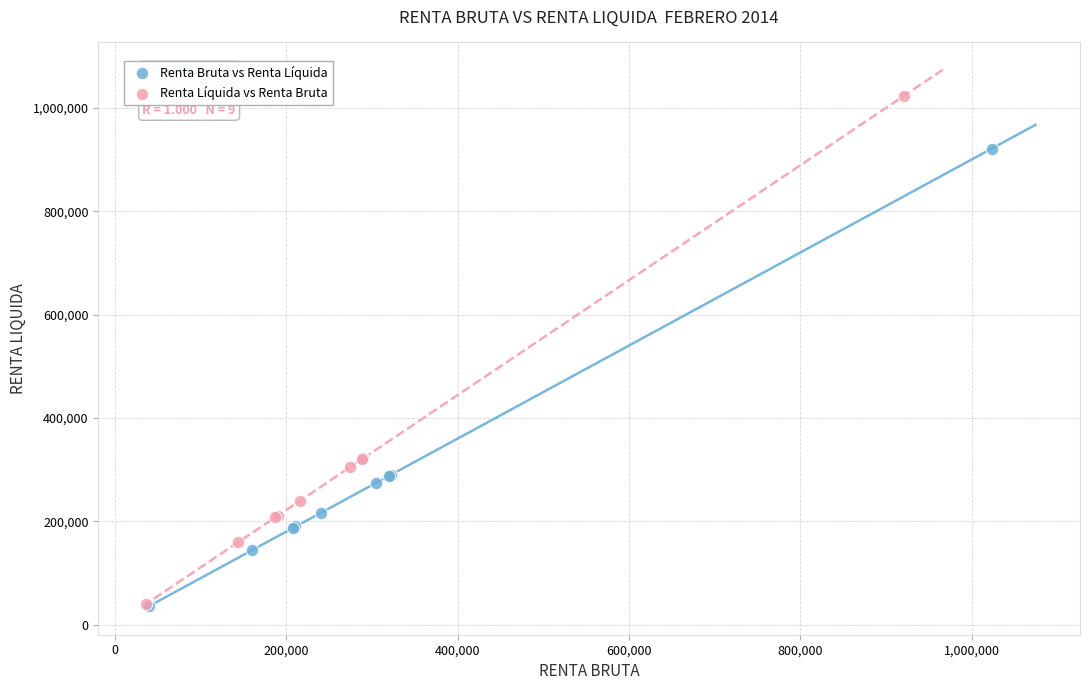

Which series reaches the maximum Y coordinate?

Renta Líquida vs Renta Bruta